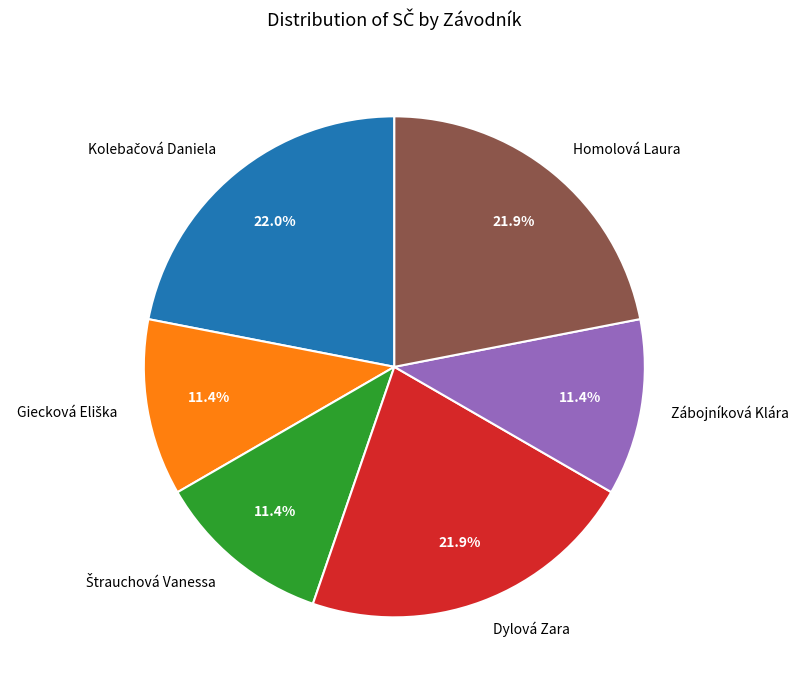

What portion of the pie excludes Zábojníková Klára?

88.6%